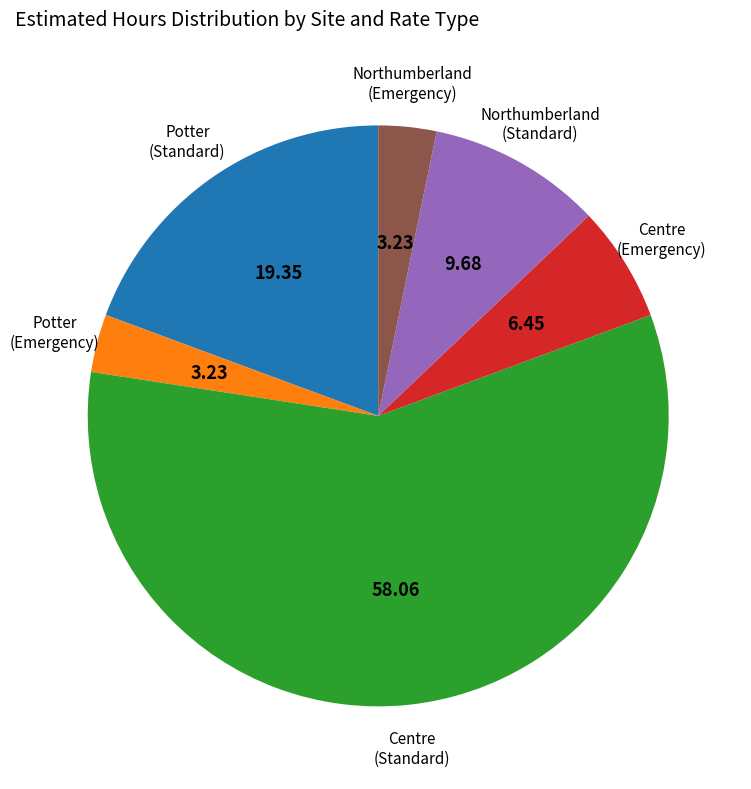

Is there a majority slice in this chart?

Yes